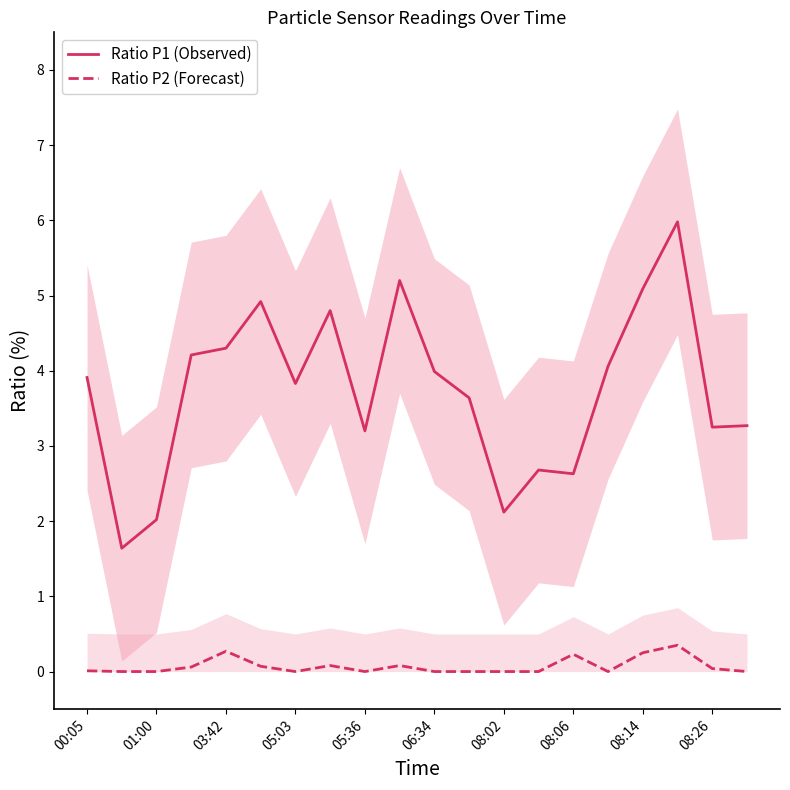

True or false: Ratio P1 (Observed) has more than 0 interior local peaks.

True